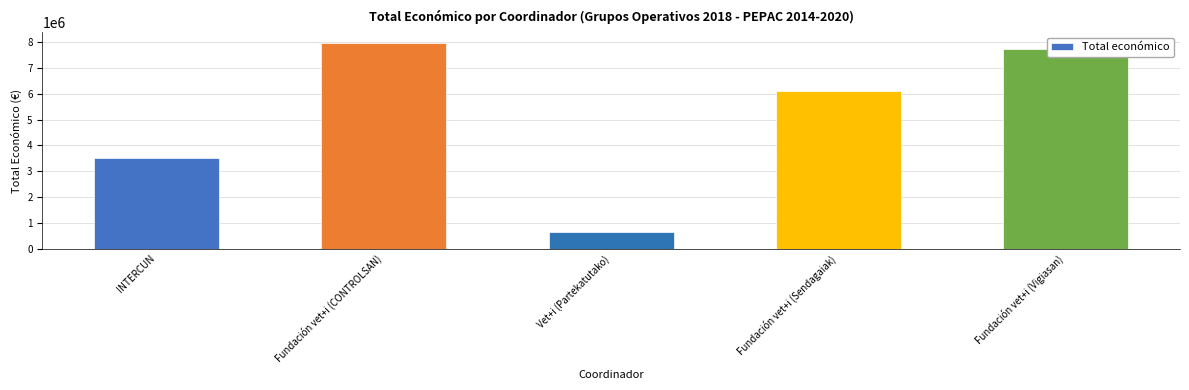

Where does the data first go above 6097171?

Fundación vet+i (CONTROLSAN)